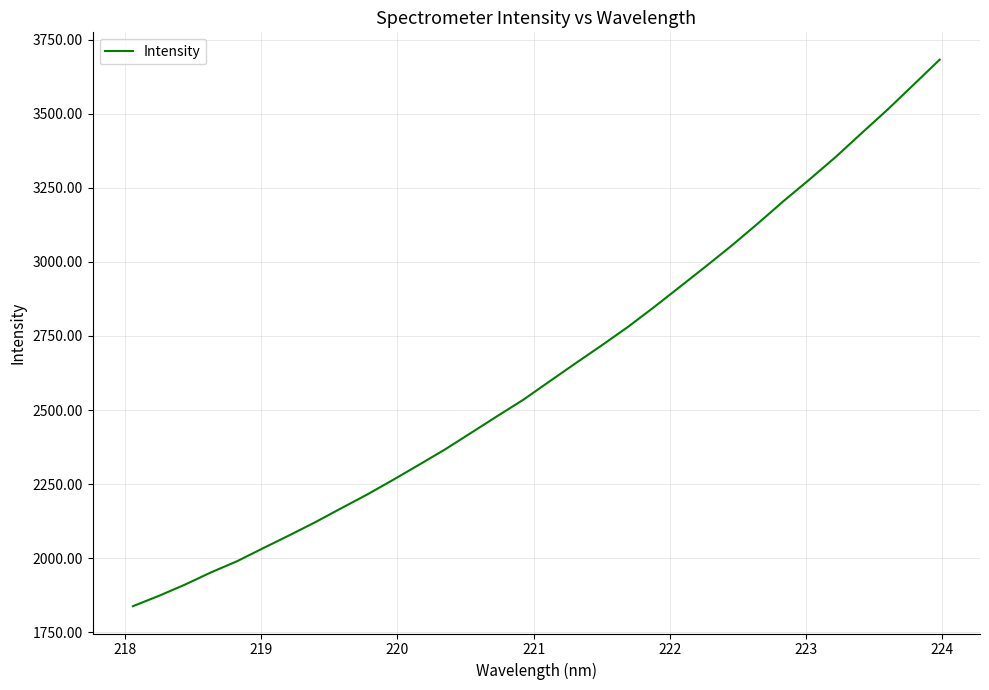

How many lines are shown in the chart?

1